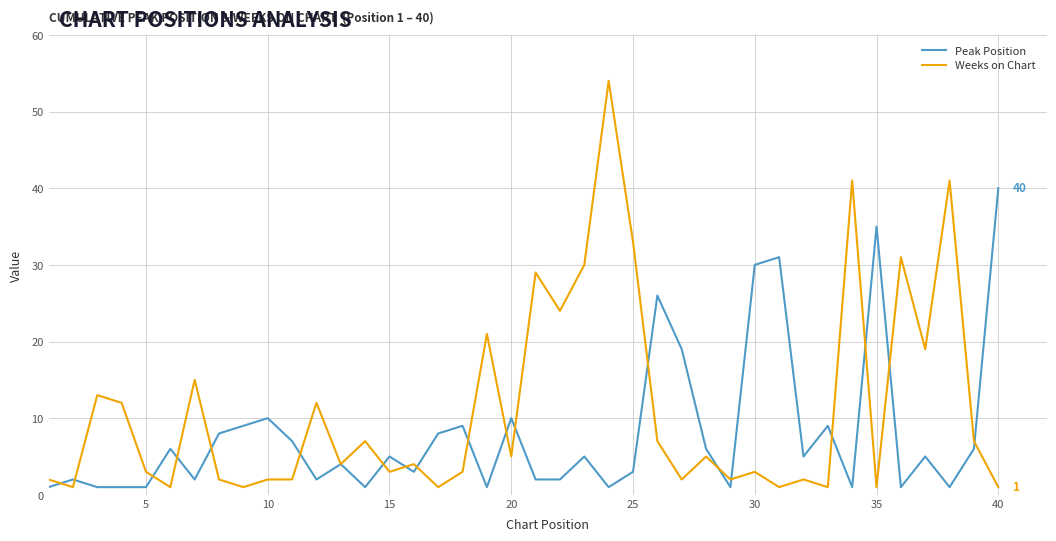

List the series in order of their peak value, highest first.

Weeks on Chart, Peak Position